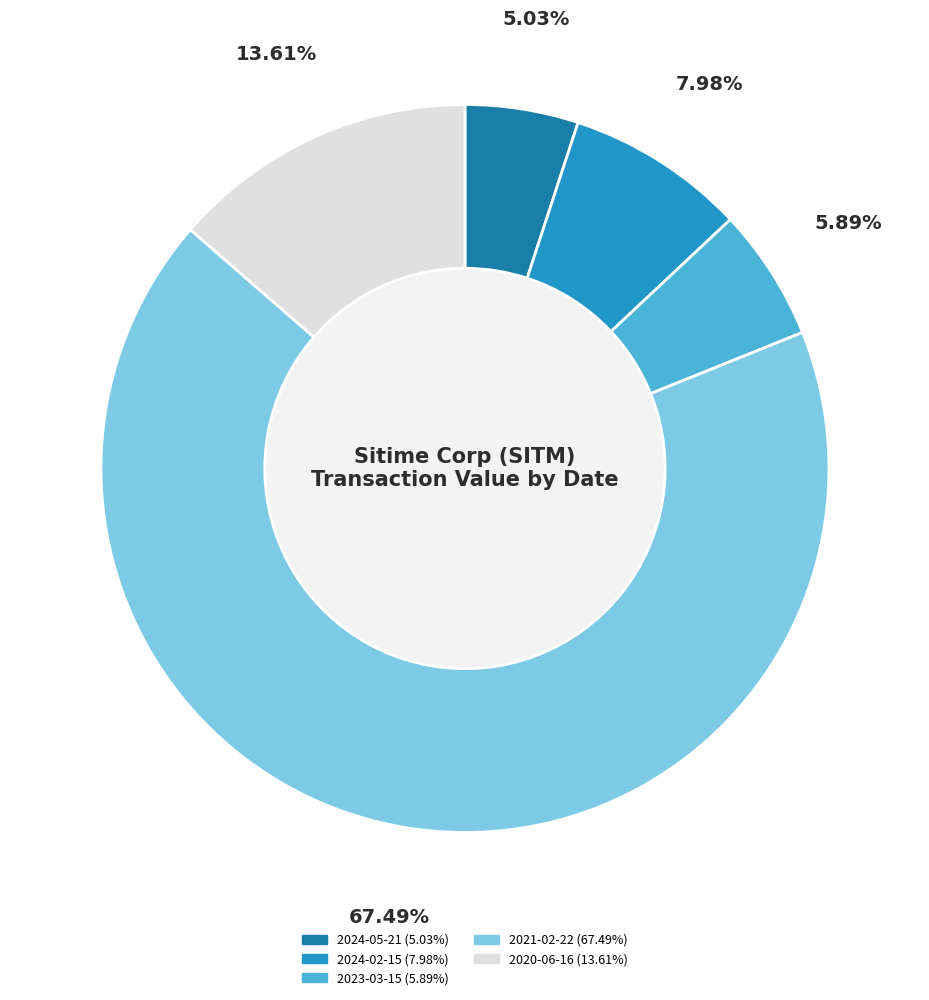

To the nearest percent, what percentage of the pie is 2024-05-21?

5%